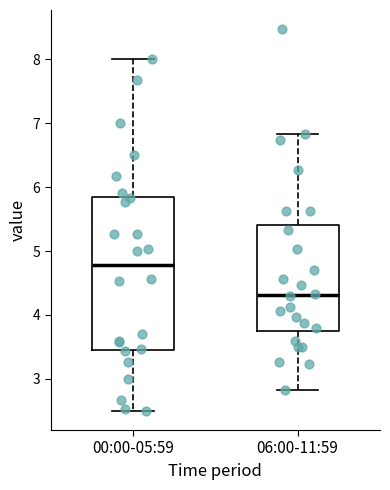

Where is the upper edge of the box for 00:00-05:59 on the y-axis? The values are not printed on the chart, so give them approximately, as read against the axis.

5.8